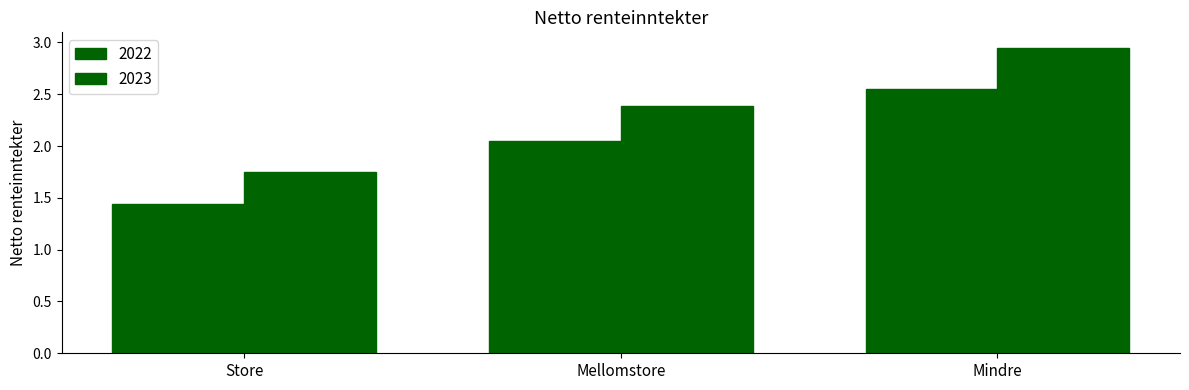

How many values in the 2023 series are below 2?

1